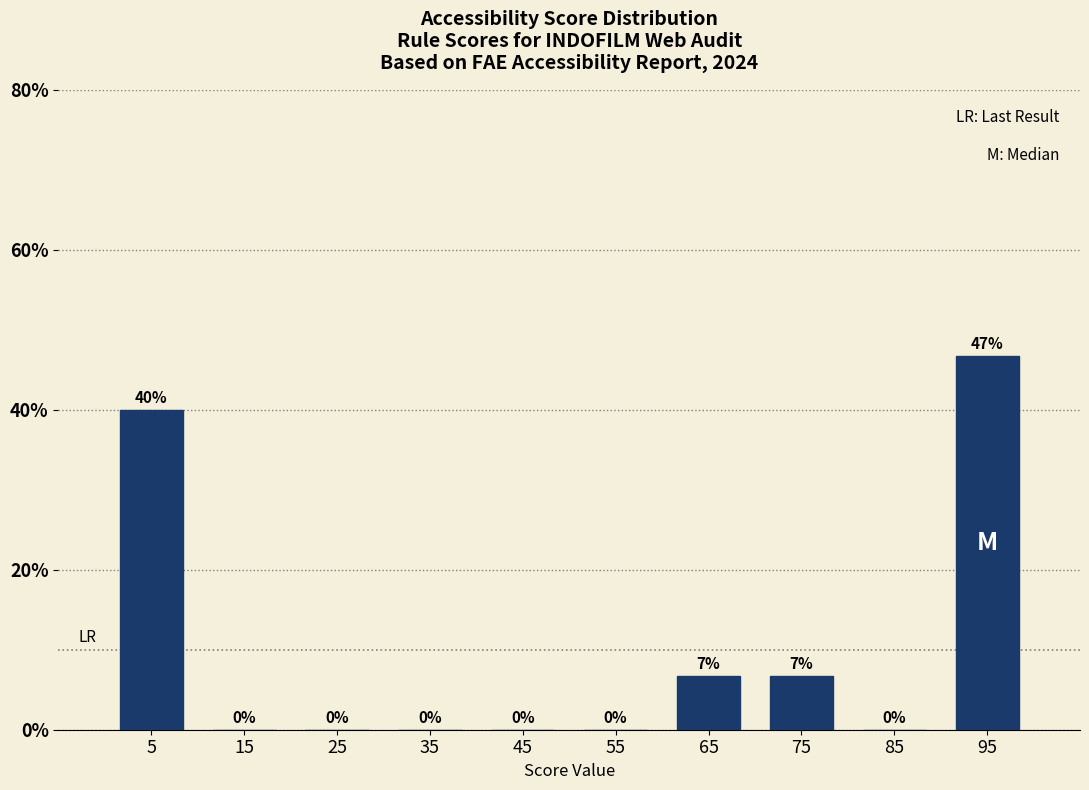

Over which range of the x-axis is the bar tallest?

90 to 100